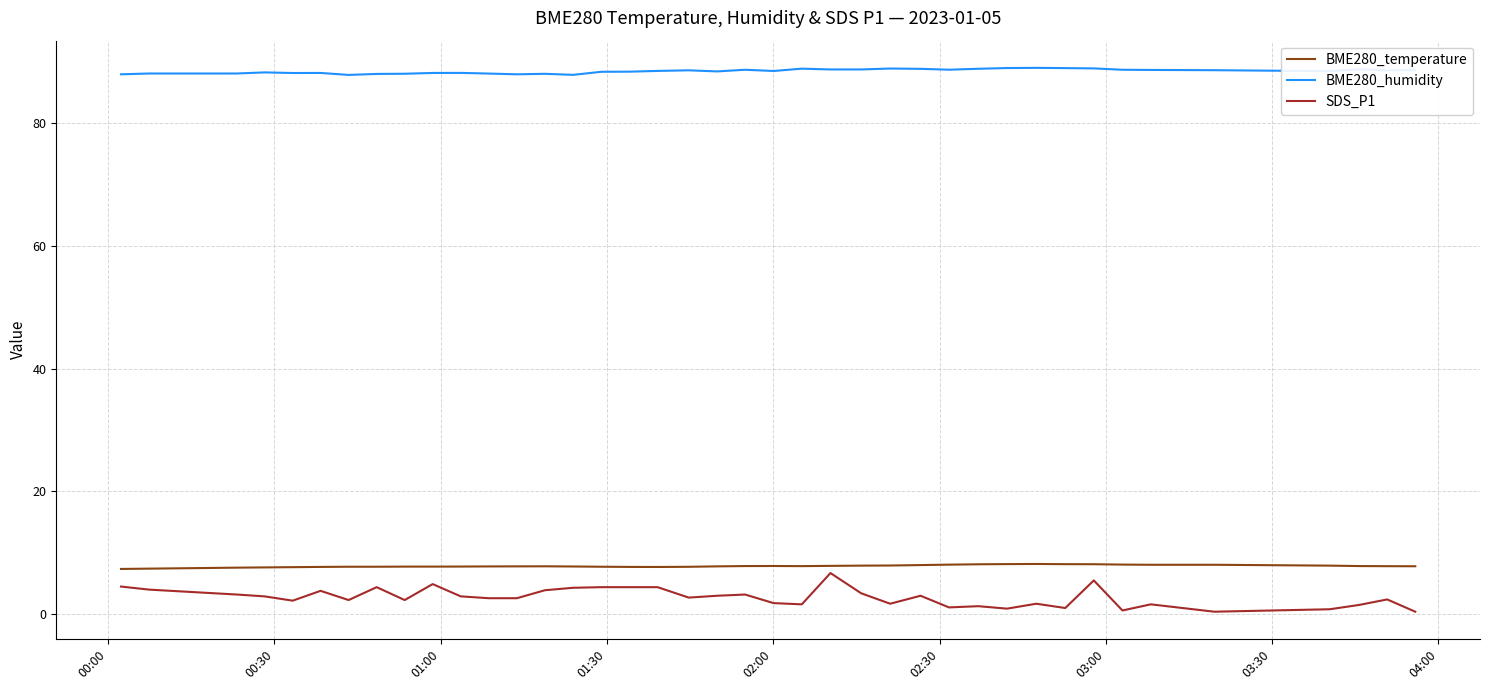

What is the maximum value for SDS_P1?

6.7